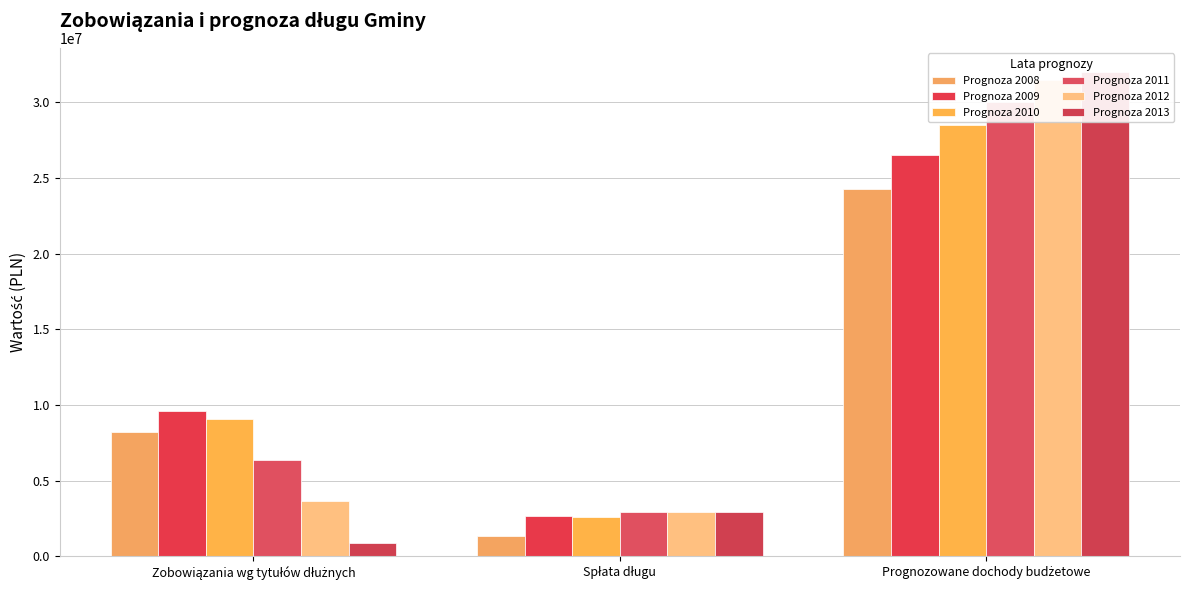

At which label is Prognoza 2010 closest to 15550250?

Zobowiązania wg tytułów dłużnych